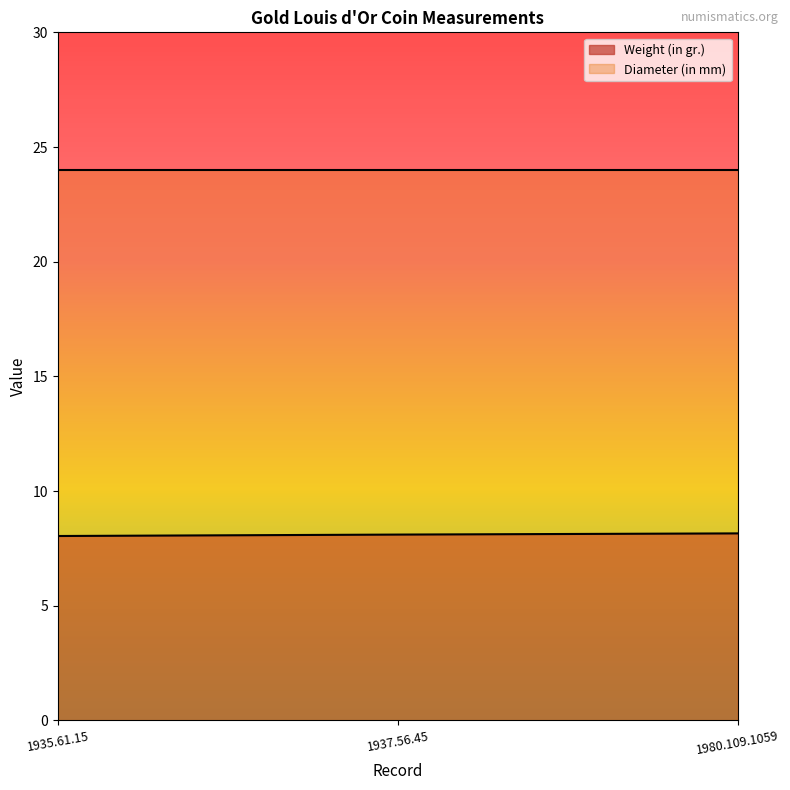

What is the sum of the values at 1935.61.15 and 1980.109.1059?

16.2